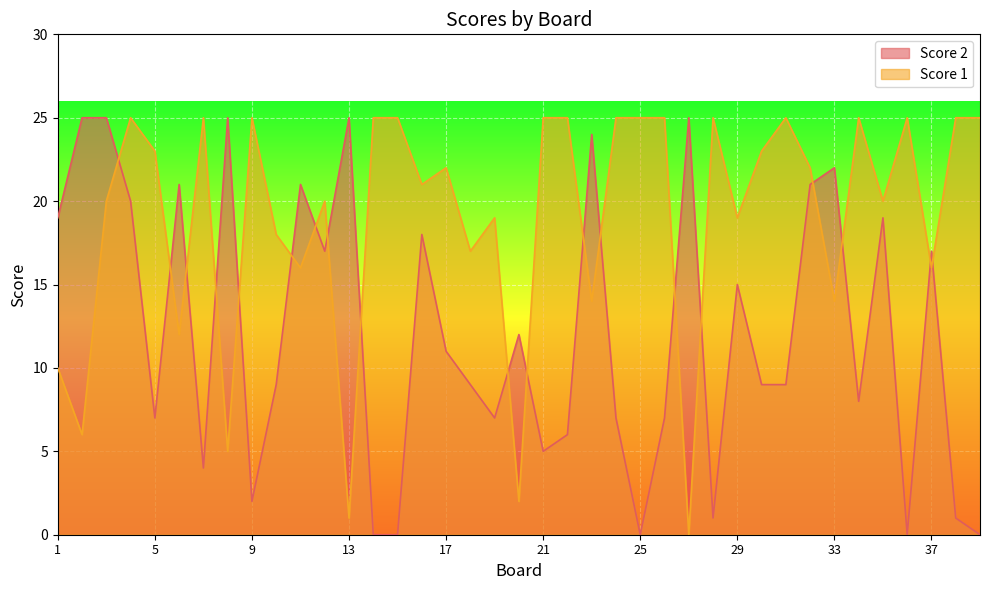

Where is Score 2 nearest to the value 12?

20